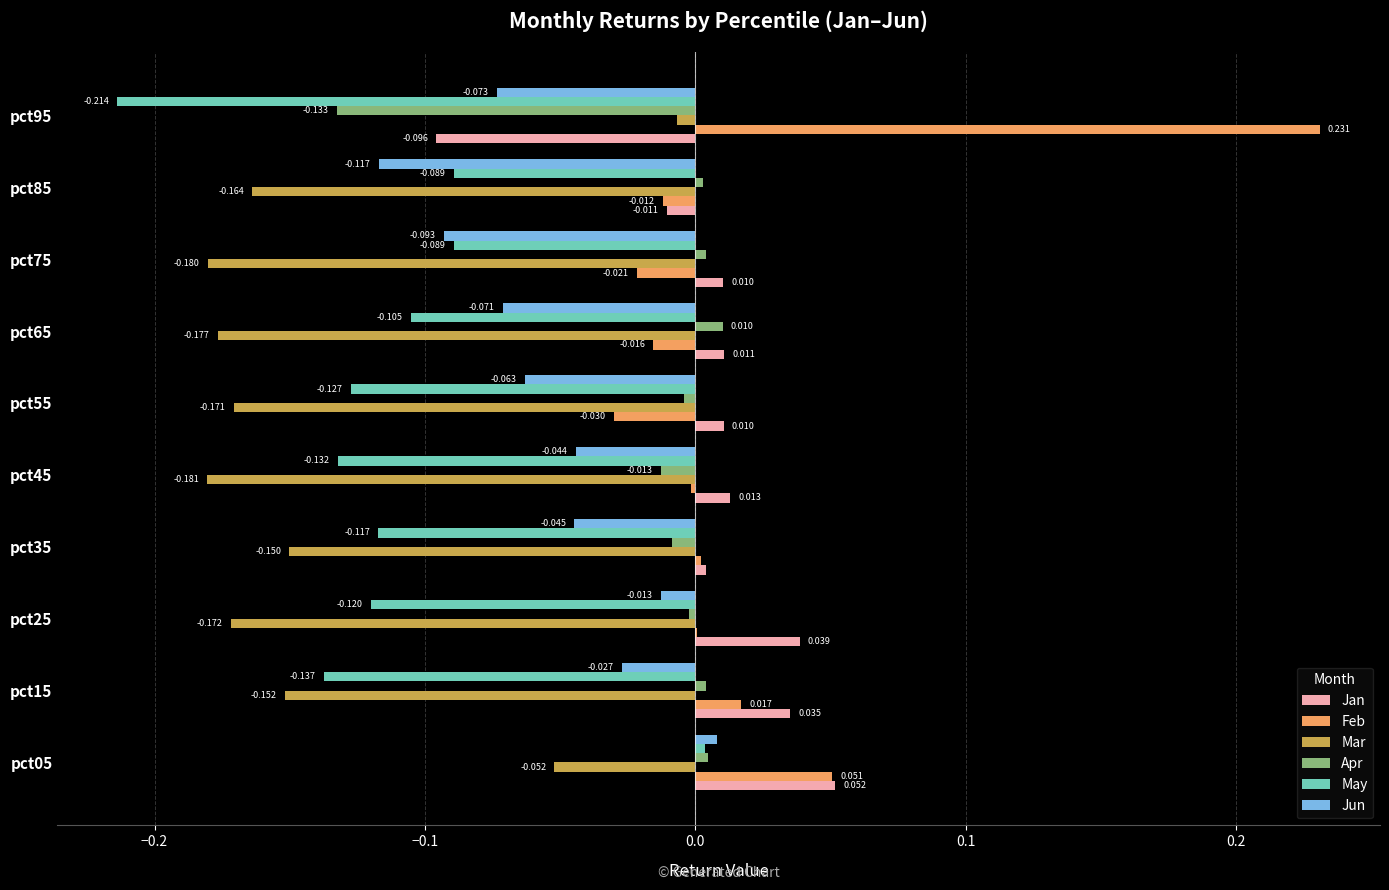

At which label does May reach its peak?

pct05